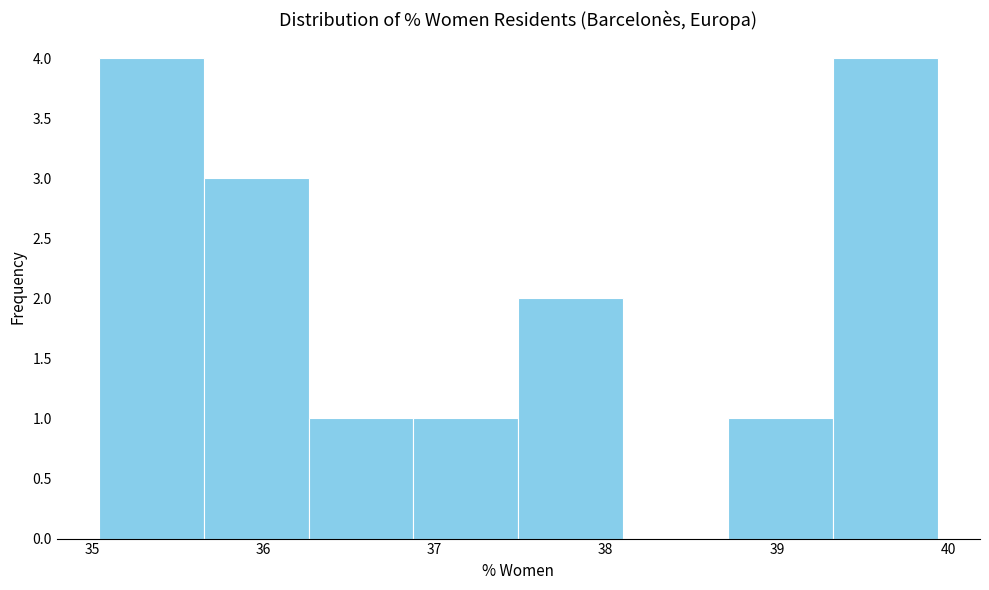

What is the height of the bar covering 39.3 to 39.9 on the x-axis? Neither the bar edges nor the heights are printed on the chart, so give them approximately, as read against the axes.

4